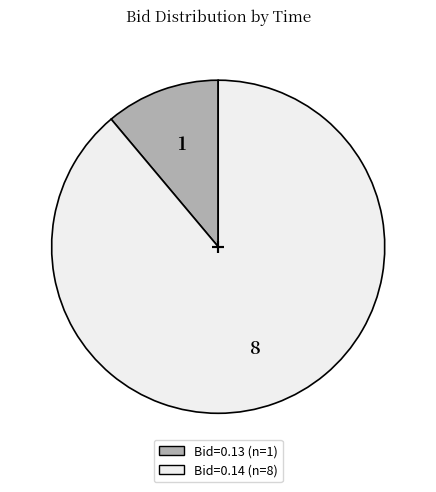

Does any single category account for the majority?

Yes